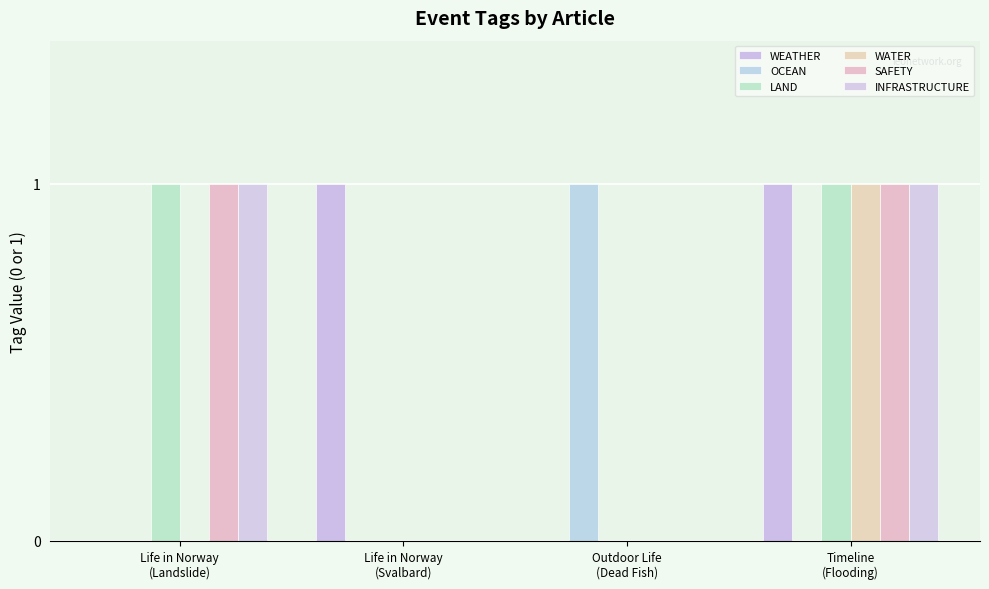

Rank the series by their maximum value, from lowest to highest.

WEATHER, OCEAN, LAND, WATER, SAFETY, INFRASTRUCTURE